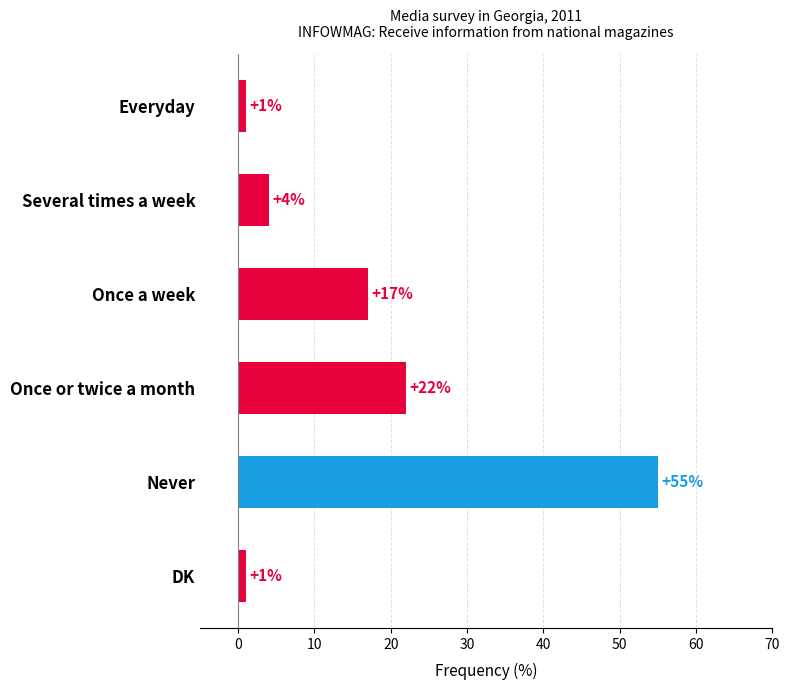

What is the label of the 1st bar from the top?

Everyday